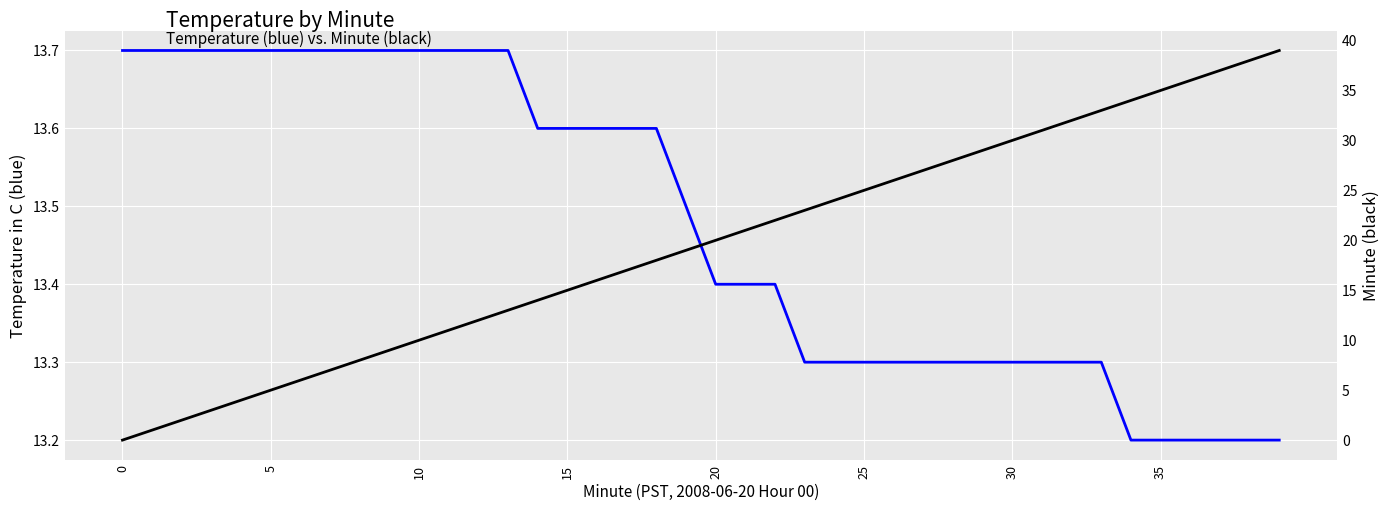

The value of Minute at 35 is 11.4. True or false?

False